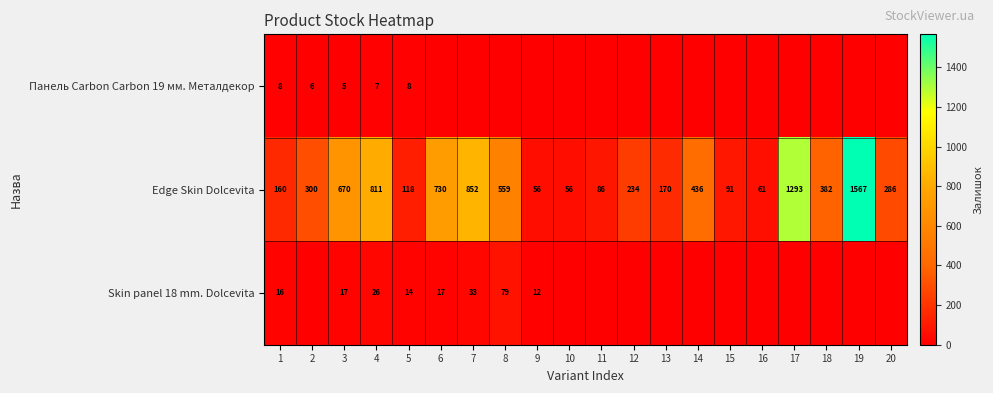

At which category is the sum across all series the highest?

19